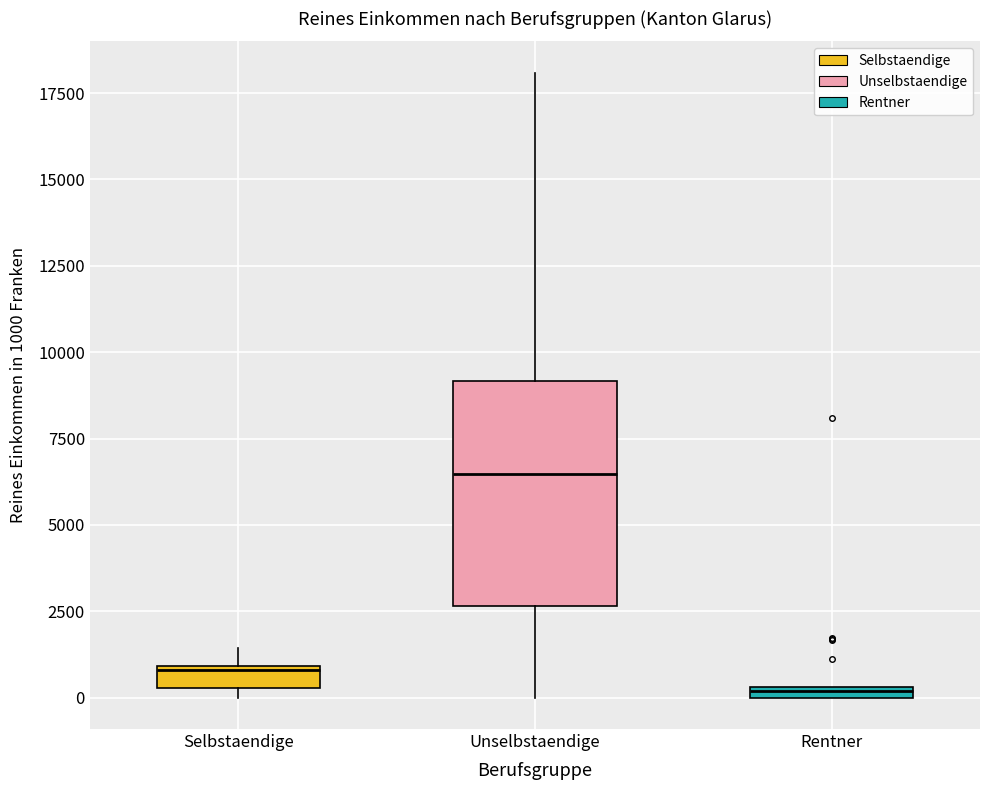

Which box is the tallest, from its lower edge to its upper edge?

Unselbstaendige